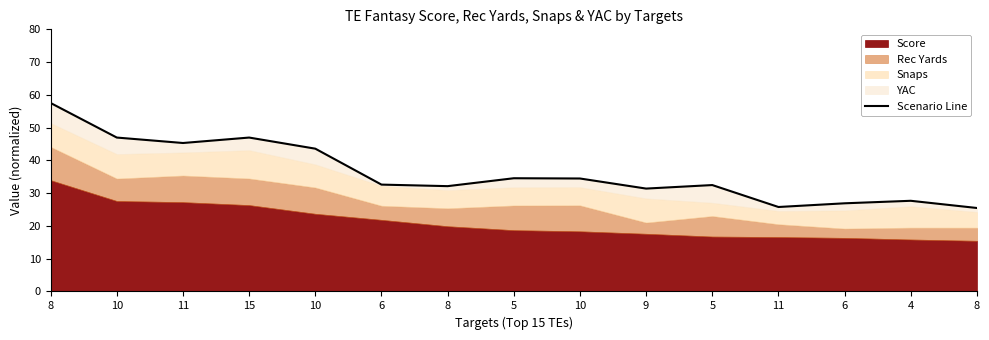

Which has a higher value, 5 or 10?

10